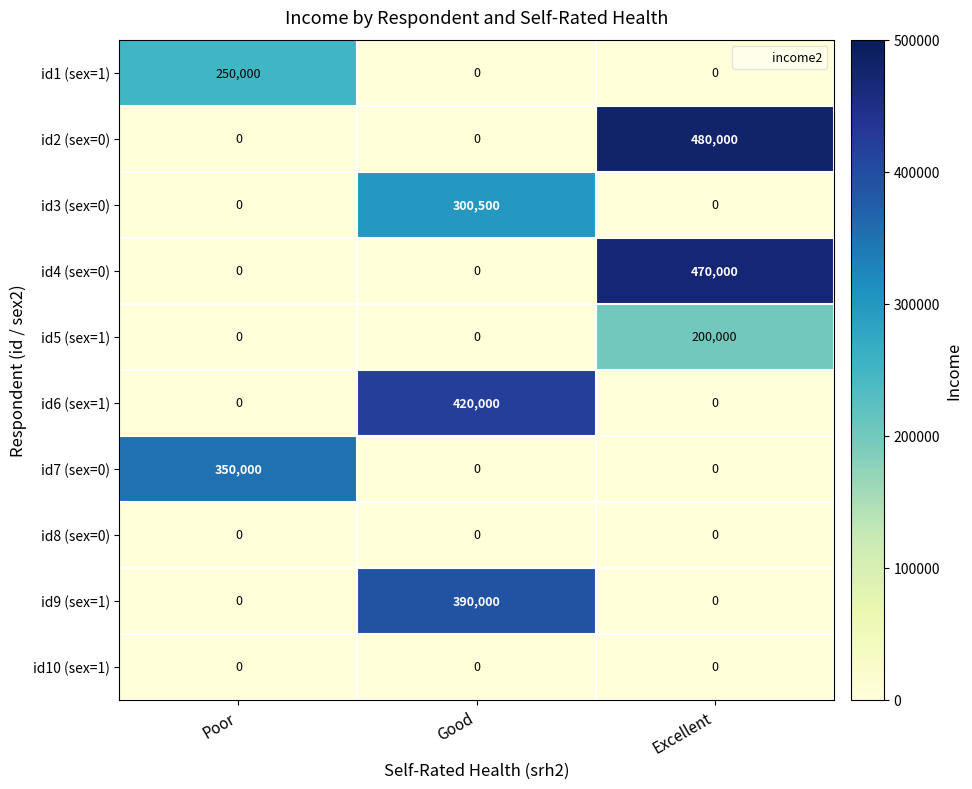

Which series has the largest total across all categories?

id2 (sex=0)